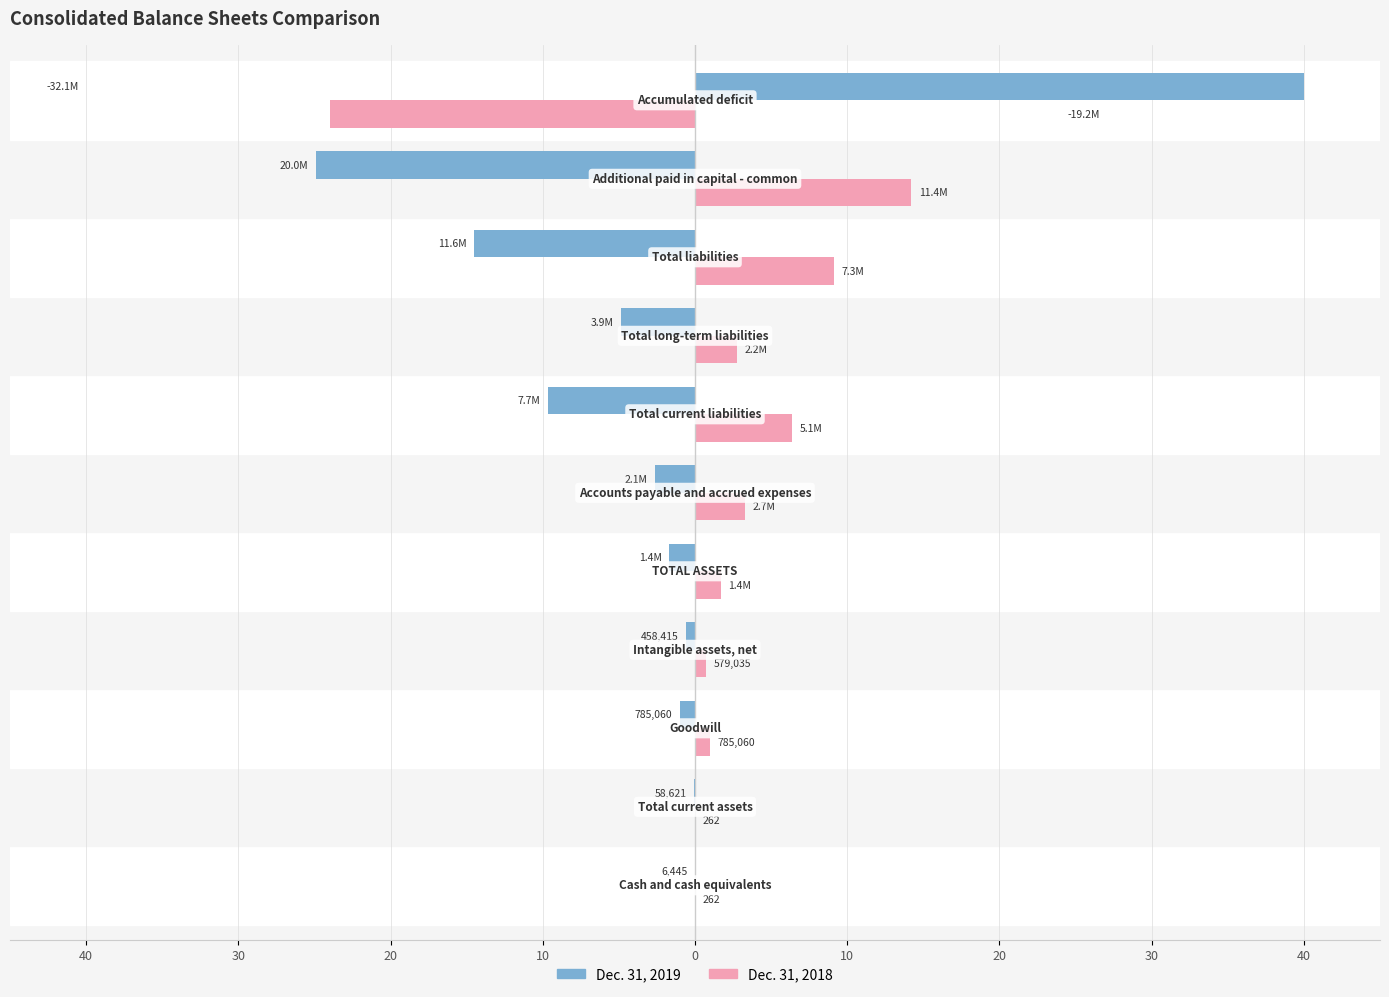

What is the average value of the Dec. 31, 2019 series?

-1.8